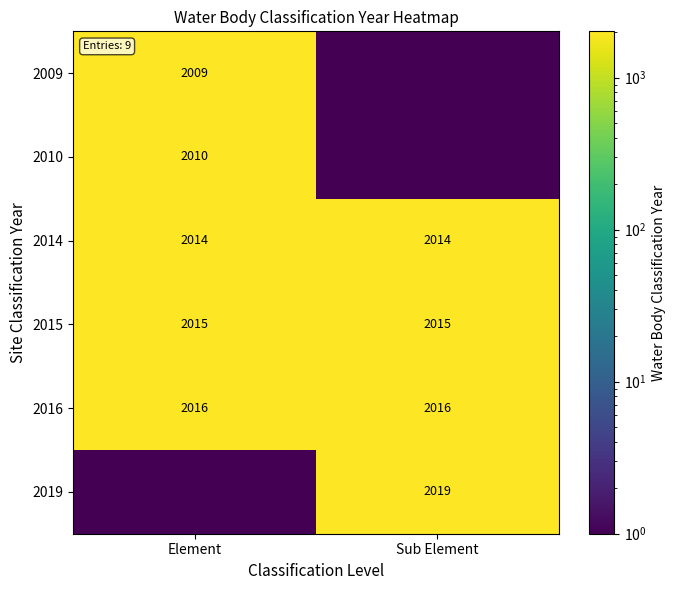

The 2010 series shows 2917 at Element. True or false?

False